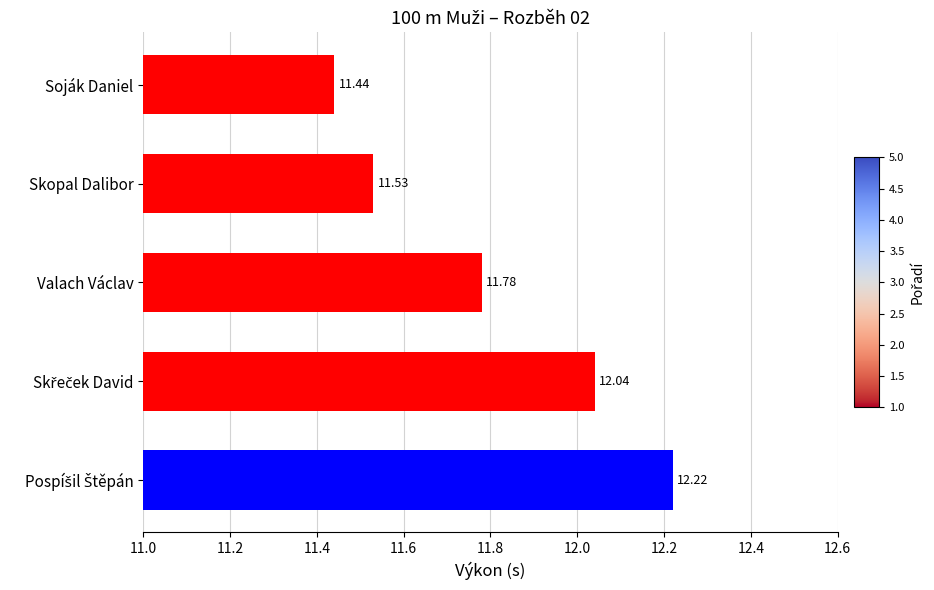

What is the maximum value shown in the chart?

12.2